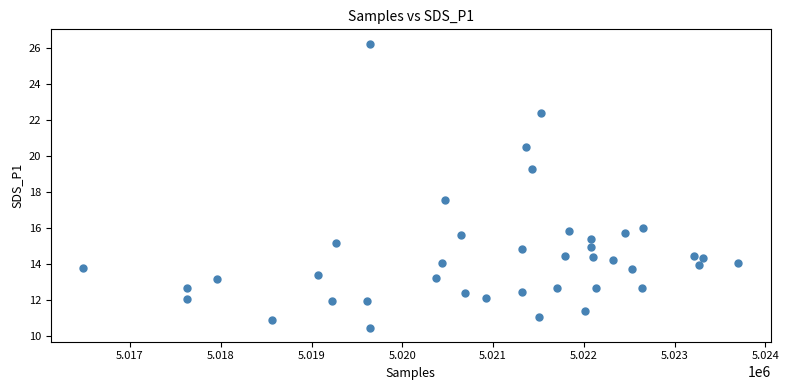

What Y value in the scatter plot is closest to 18?

17.6